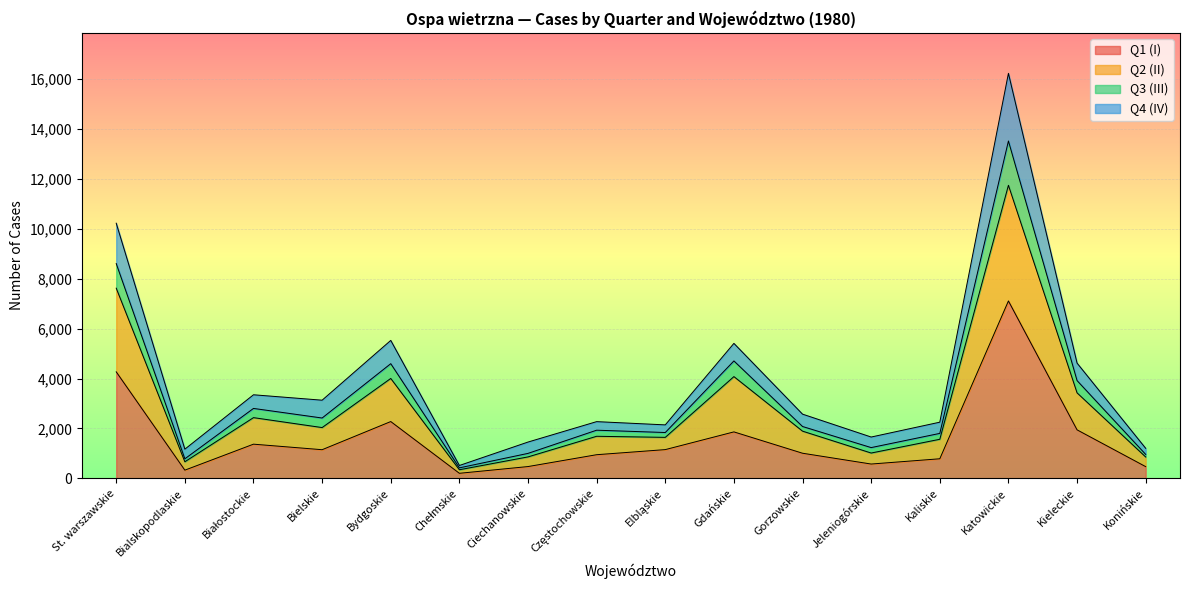

What is the greatest value displayed?

16228